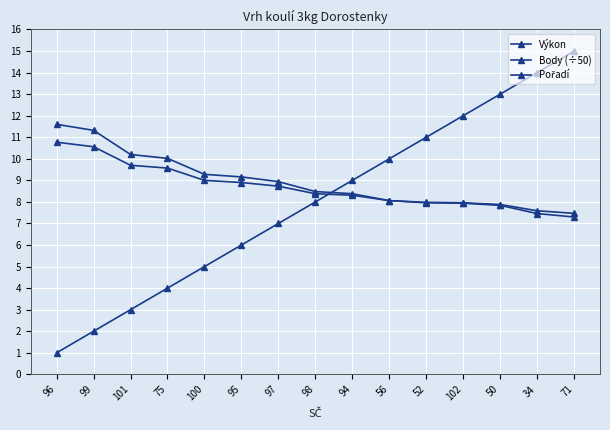

Count the number of categories in the chart.

15